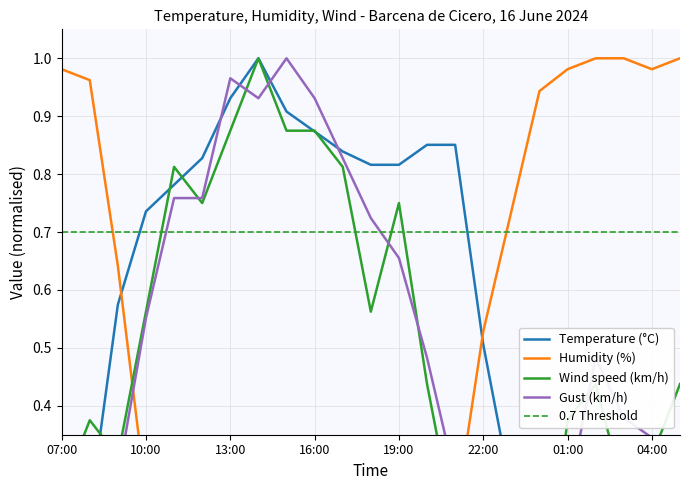

Rank the categories by Wind speed (km/h) value from lowest to highest.

22:00, 00:00, 21:00, 23:00, 07:00, 03:00, 09:00, 04:00, 08:00, 01:00, 20:00, 02:00, 05:00, 10:00, 18:00, 12:00, 19:00, 11:00, 17:00, 13:00, 15:00, 16:00, 14:00